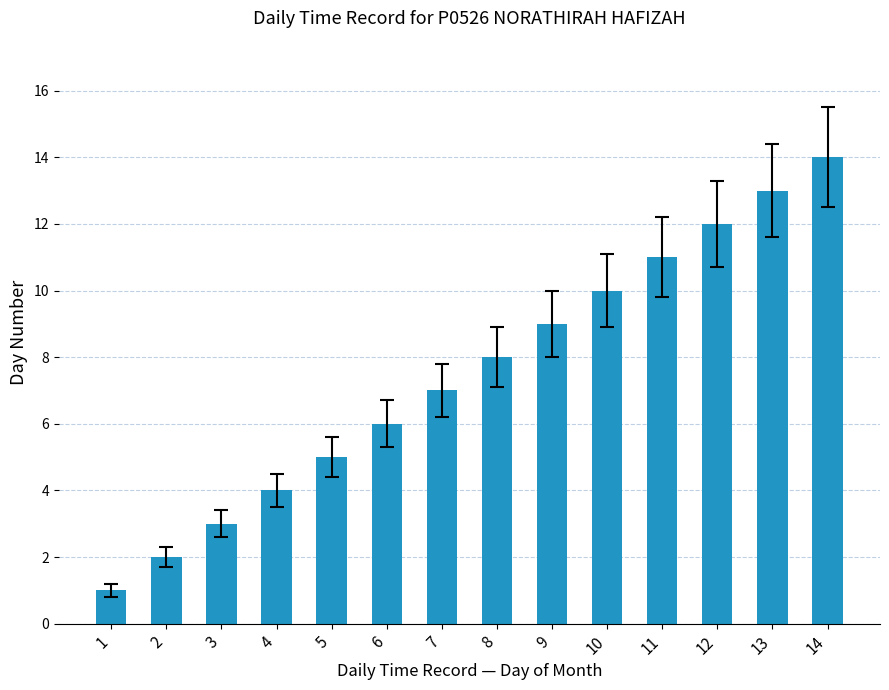

List the labels in order of value, smallest first.

1, 2, 3, 4, 5, 6, 7, 8, 9, 10, 11, 12, 13, 14